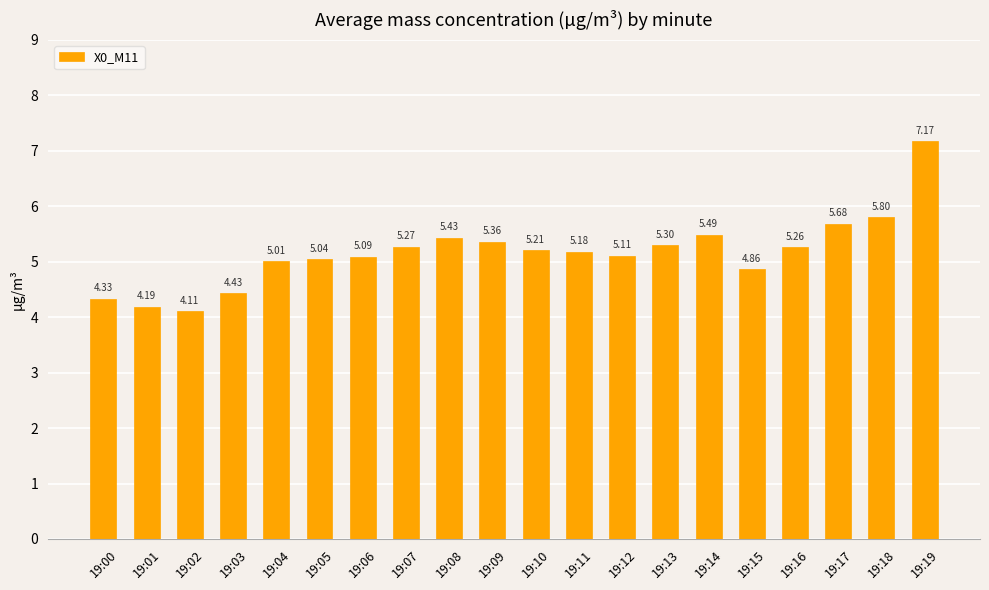

Rank the categories by value from lowest to highest.

19:02, 19:01, 19:00, 19:03, 19:15, 19:04, 19:05, 19:06, 19:12, 19:11, 19:10, 19:16, 19:07, 19:13, 19:09, 19:08, 19:14, 19:17, 19:18, 19:19